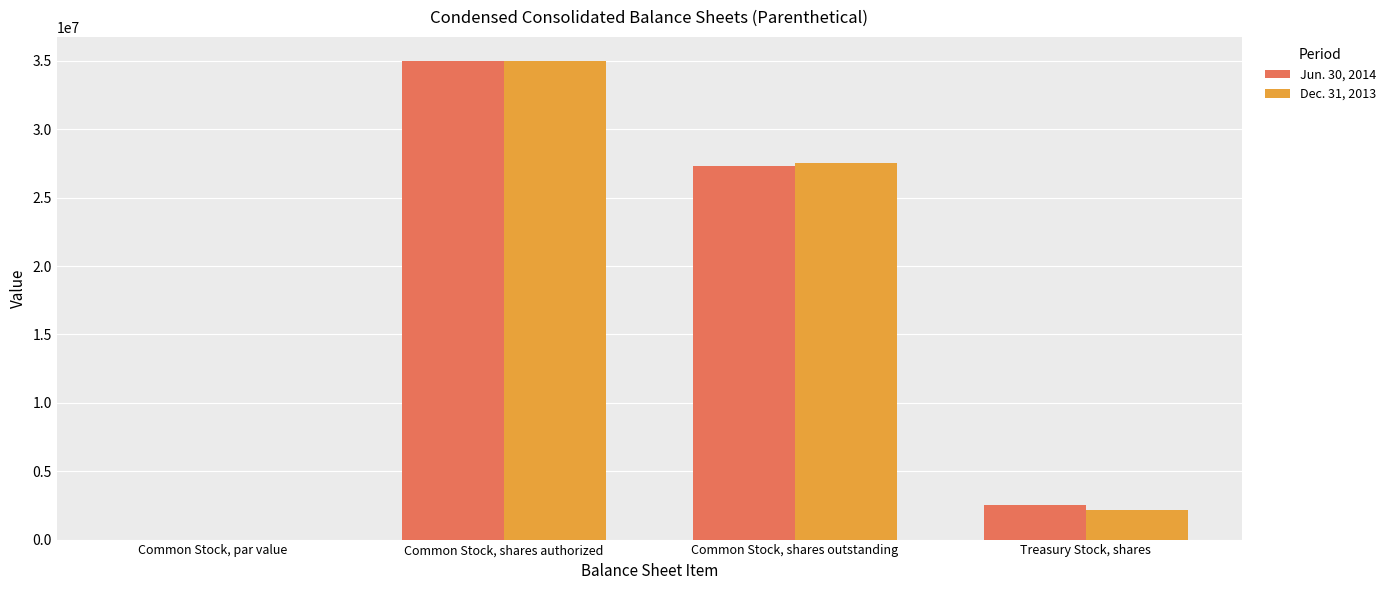

The value of Jun. 30, 2014 at Treasury Stock, shares is 651780.6. True or false?

False